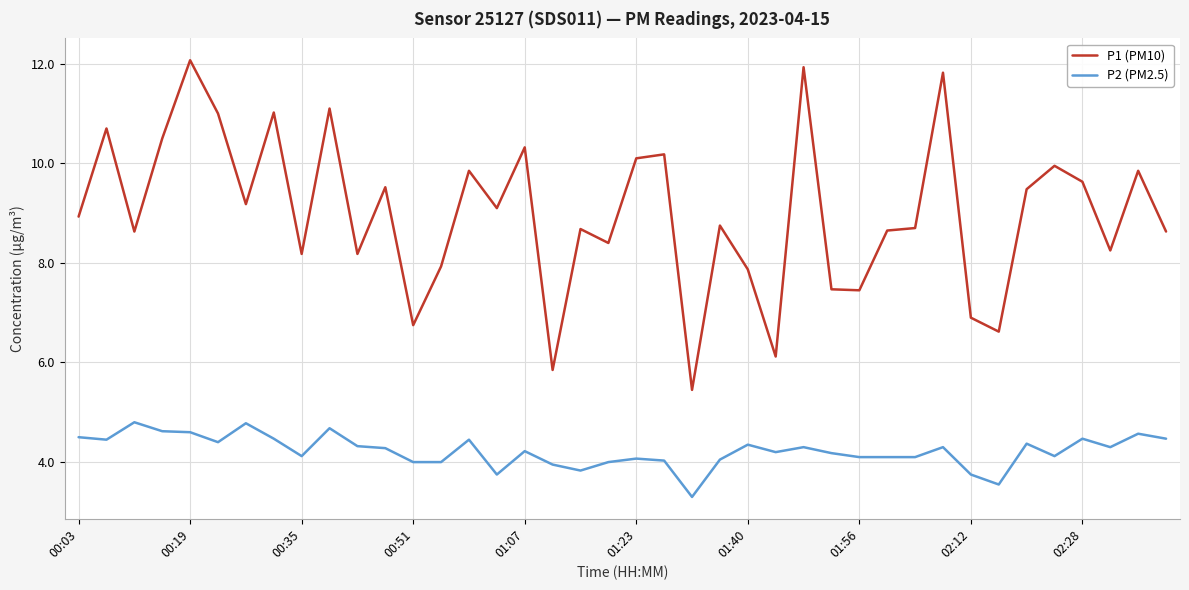

In P1 (PM10), how many points are lower than both neighbors (excluding endpoints)?

13